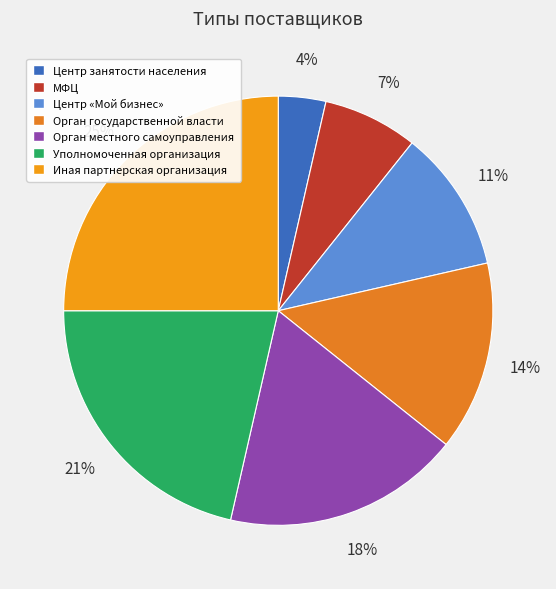

Is it true that Орган государственной власти is 14% of the pie?

True